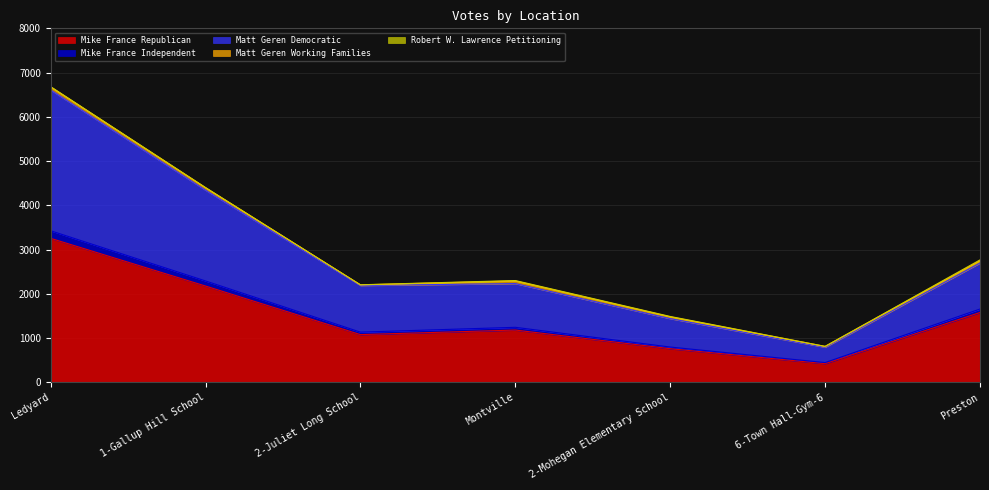

True or false: Matt Geren Democratic and Mike France Independent intersect in this chart.

False